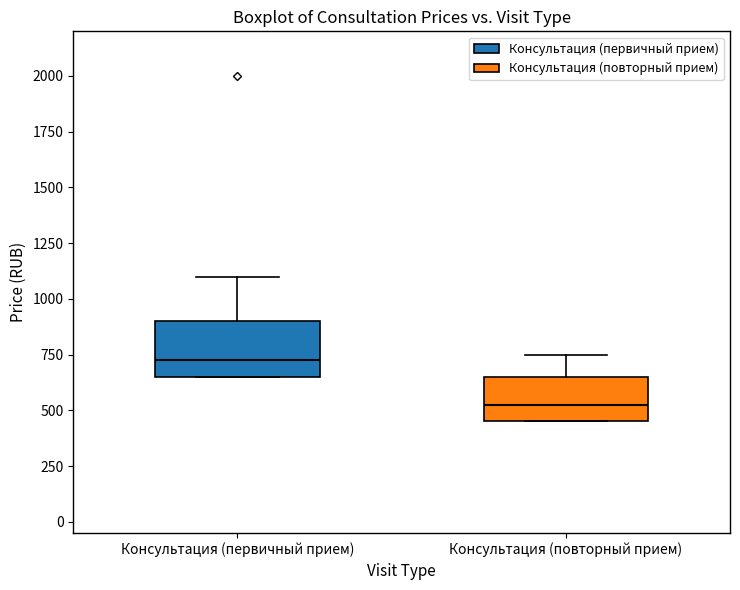

Where is the lower edge of the box for Консультация (первичный прием) on the y-axis? The values are not printed on the chart, so give them approximately, as read against the axis.

650